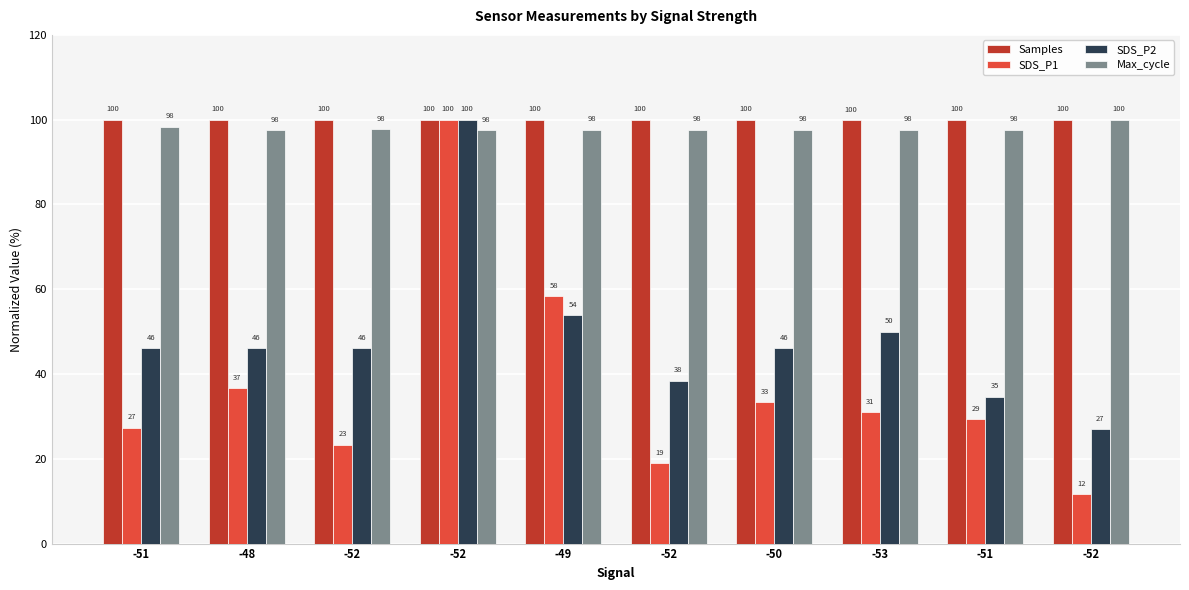

What is the average value of the Samples series?

100.0